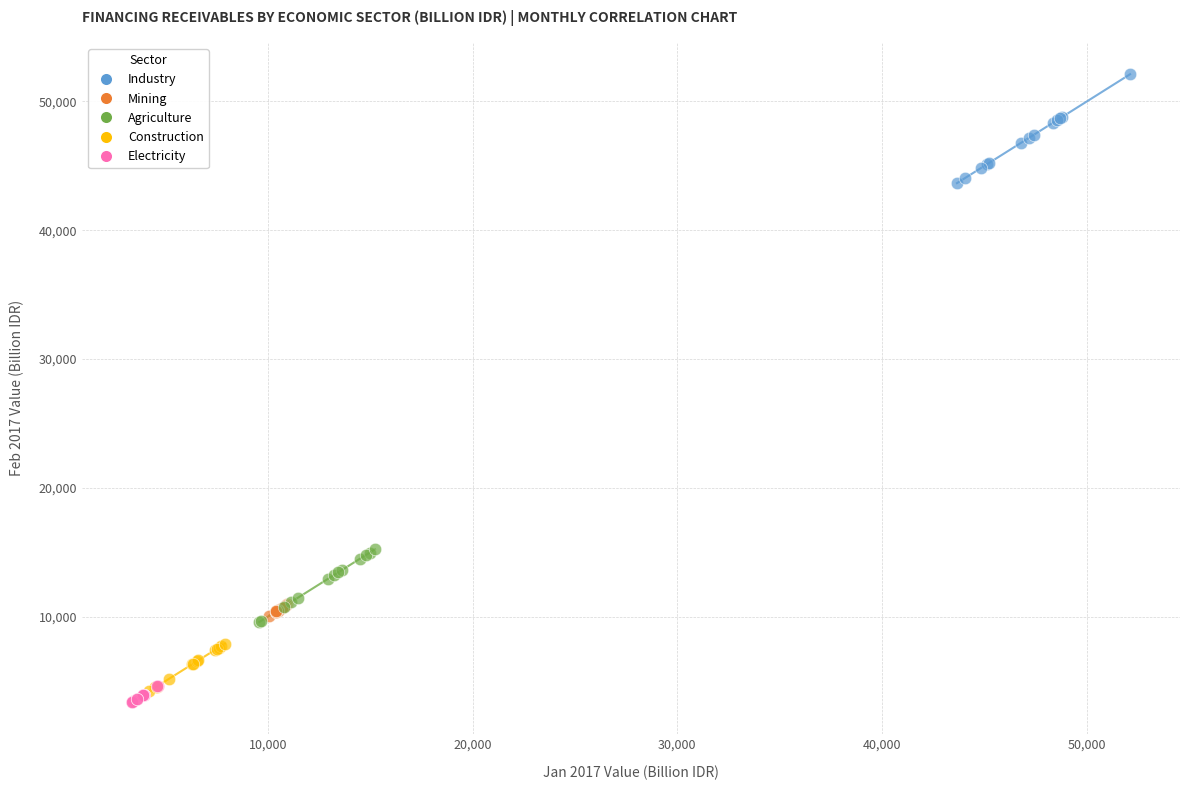

Which series reaches the minimum Y coordinate?

Electricity